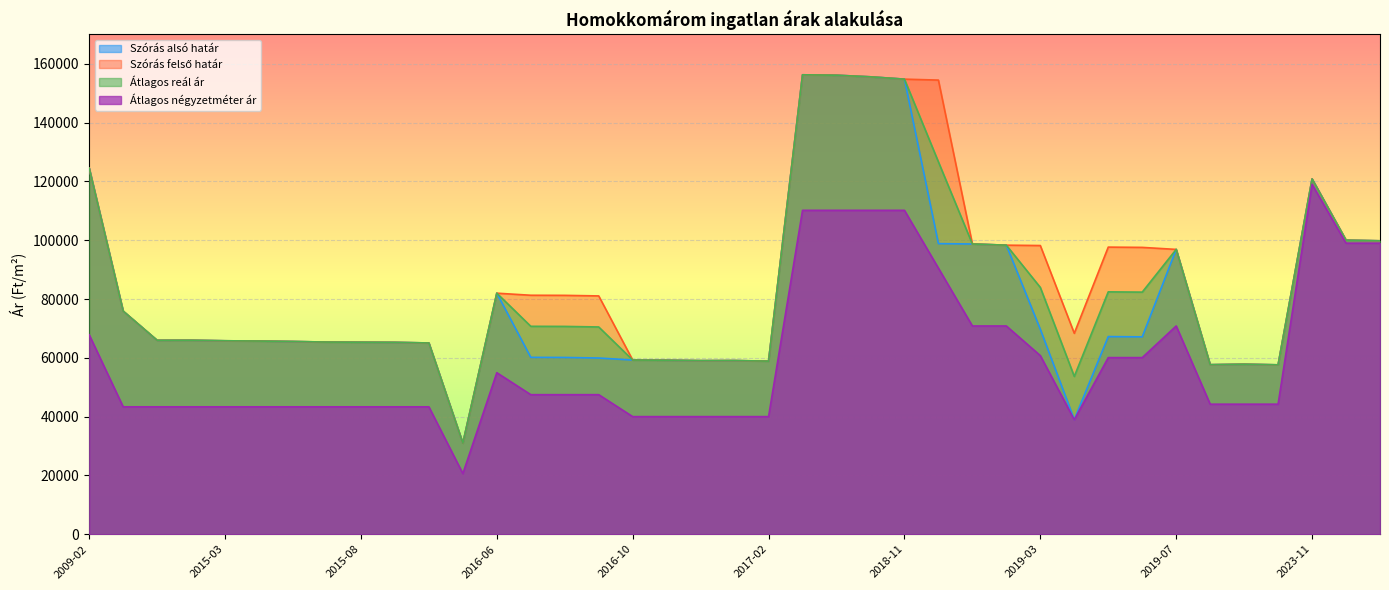

What is the sum of all Szórás alsó határ values?

3131388